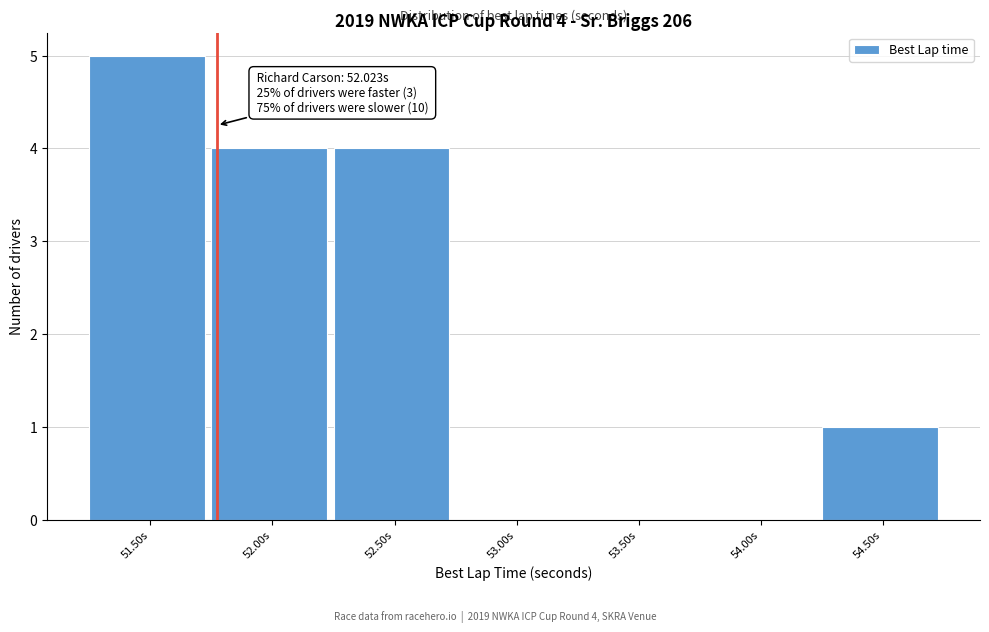

Reading left to right, transcribe all the data shown in this chart.

51.50s=5	52.00s=4	52.50s=4	53.00s=0	53.50s=0	54.00s=0	54.50s=1